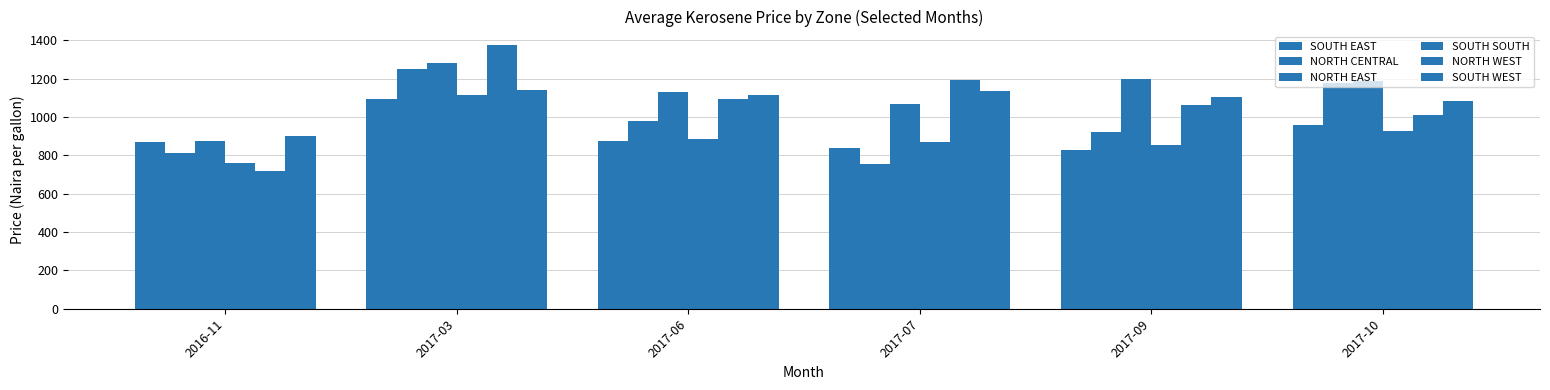

Which category has the highest value in the NORTH WEST series?

2017-03